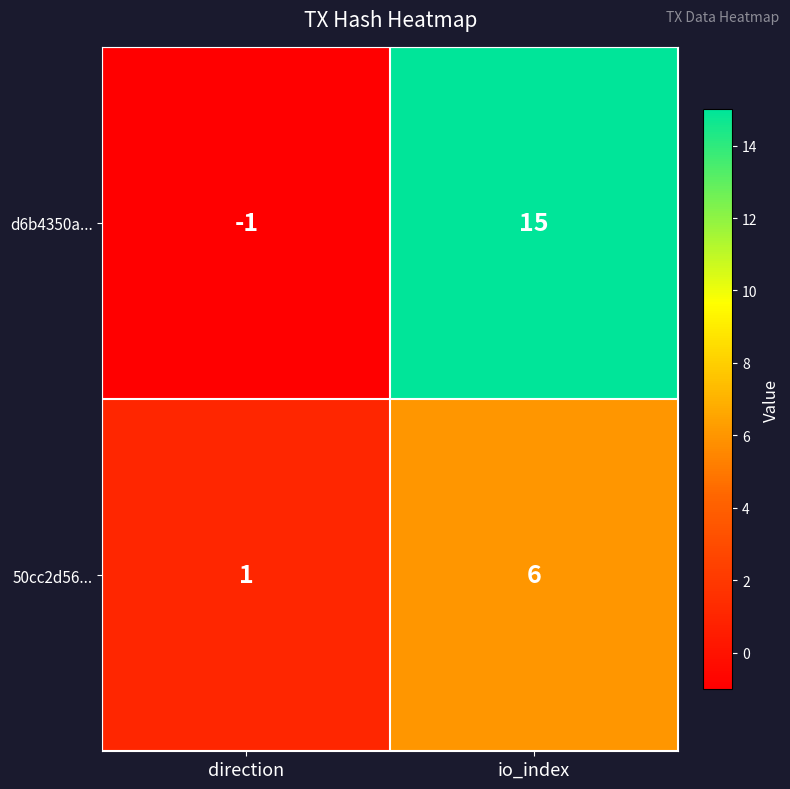

What is the total value across all series at io_index?

21